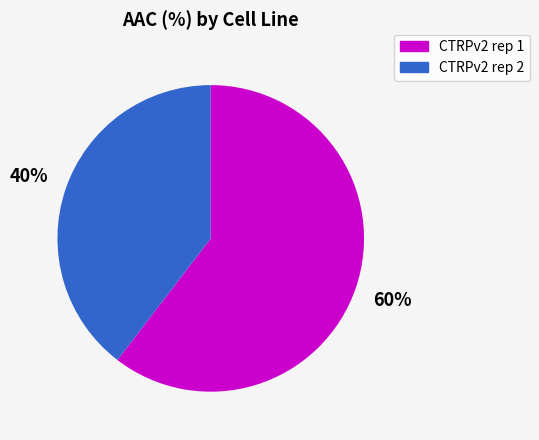

Which slice is the smallest?

CTRPv2 rep 2